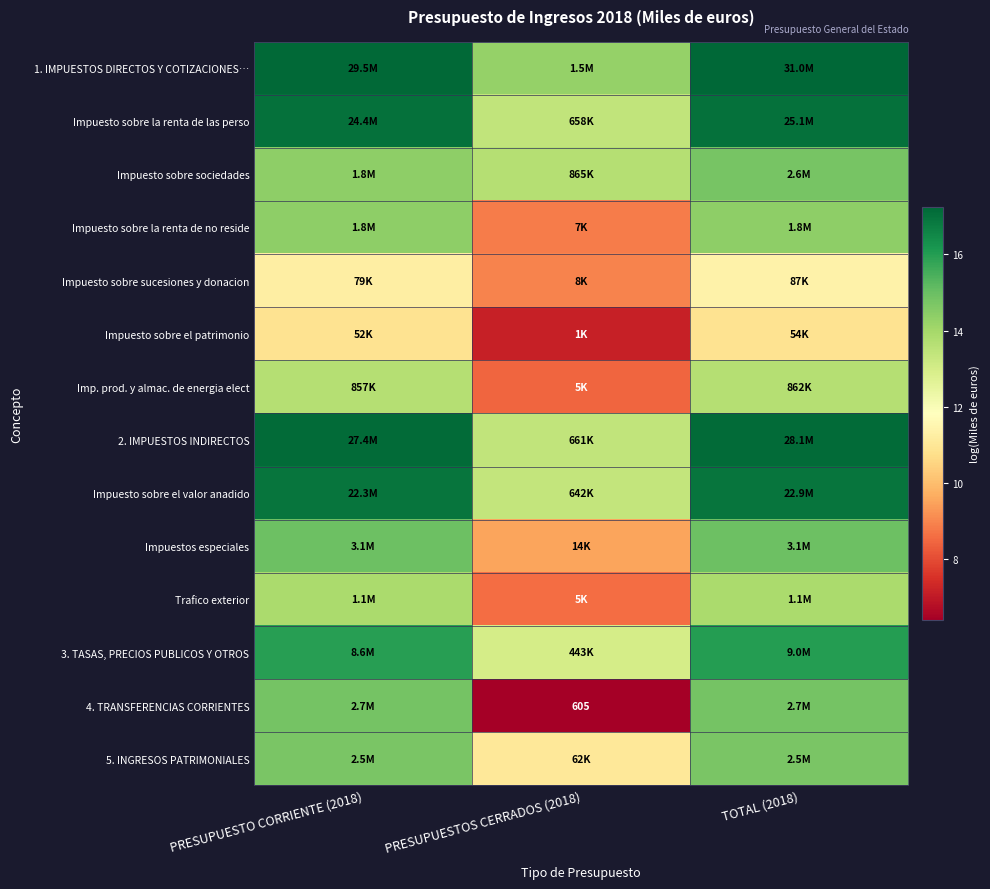

Read the Impuesto sobre la renta de las perso value at PRESUPUESTOS CERRADOS (2018).

13.4